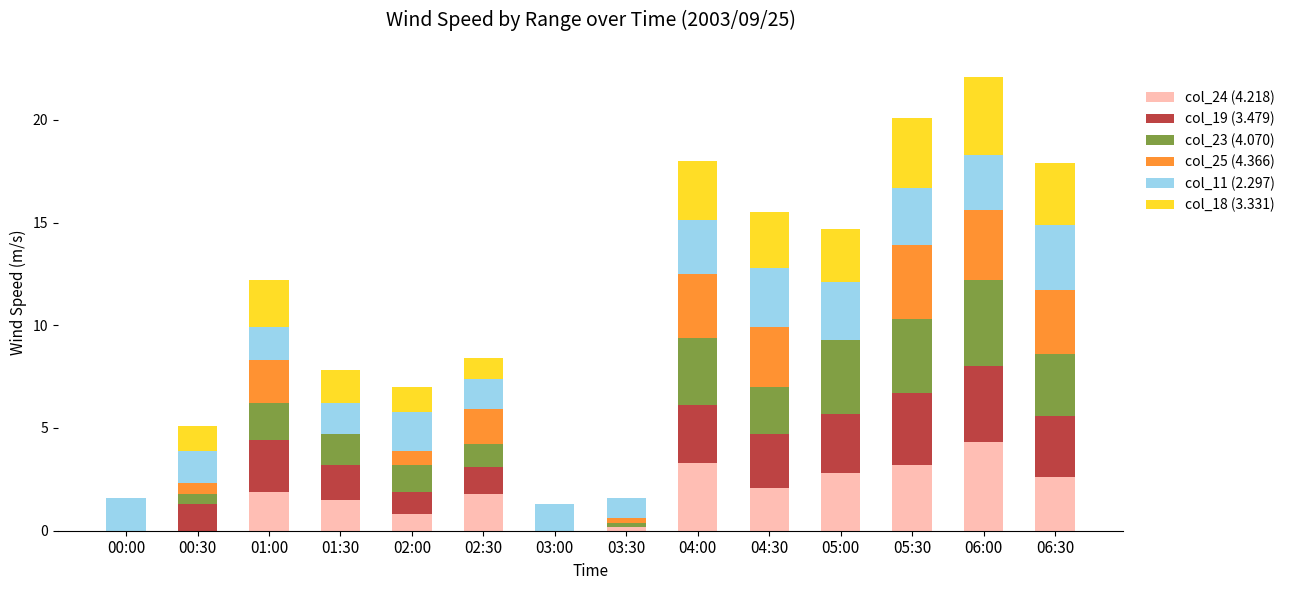

What is the highest value of the col_24 (4.218) series?

4.3